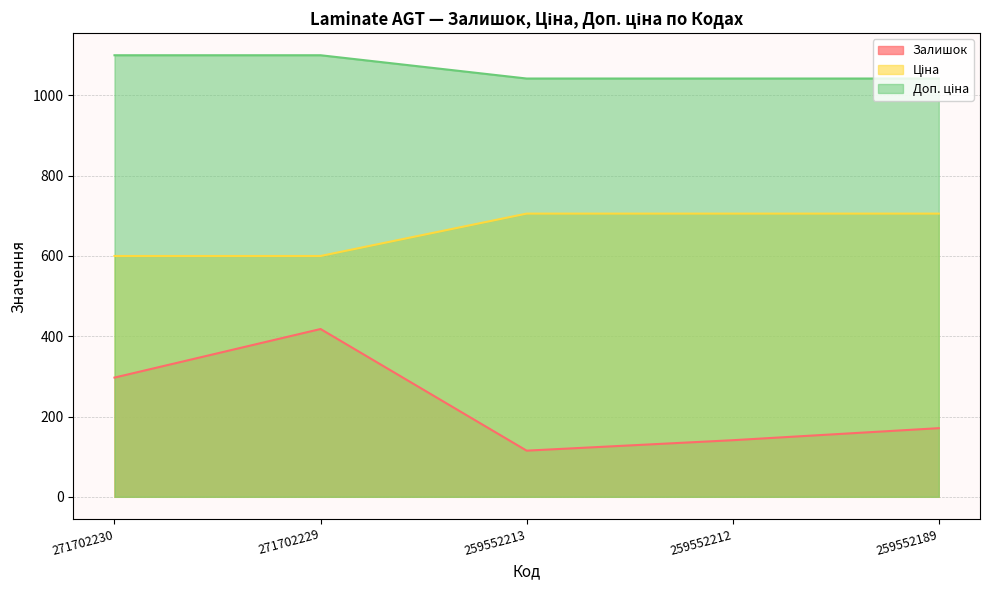

Which label corresponds to the smallest value in the chart?

259552213